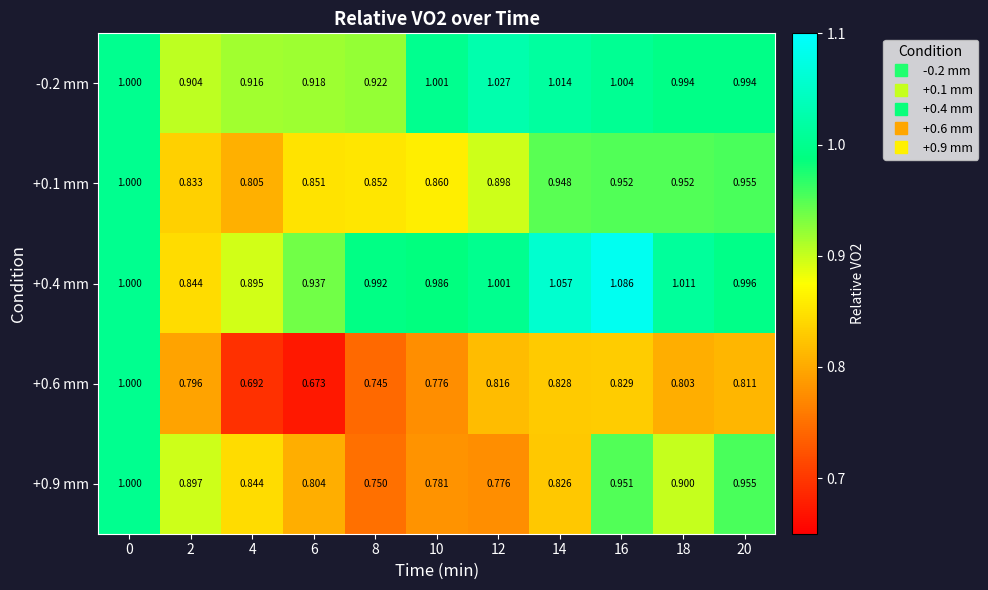

Is the value of -0.2 mm at 10 greater than the value of +0.9 mm at 8?

Yes